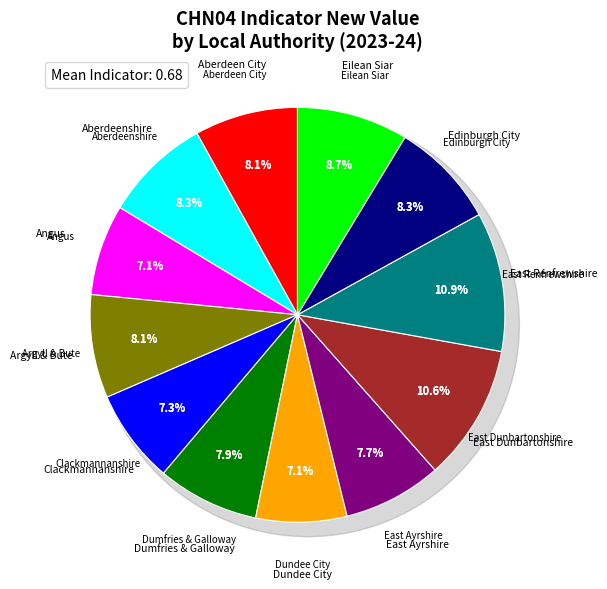

What portion of the pie excludes Eilean Siar?

91.3%